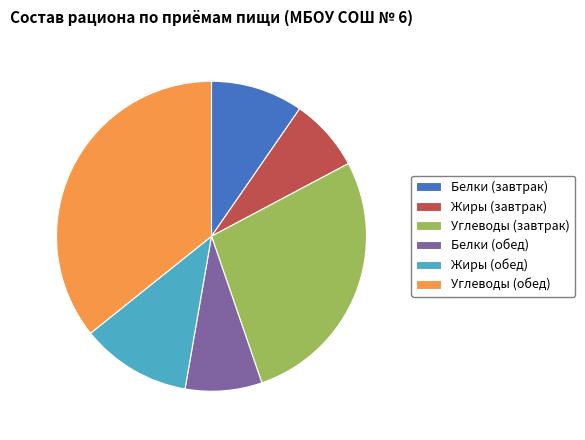

Does Углеводы (завтрак) account for over 50% of the chart?

No